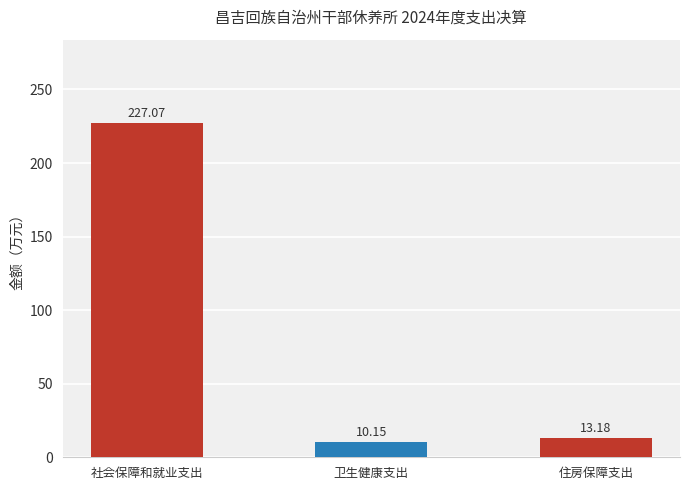

What is the label of the 3rd bar from the left?

住房保障支出